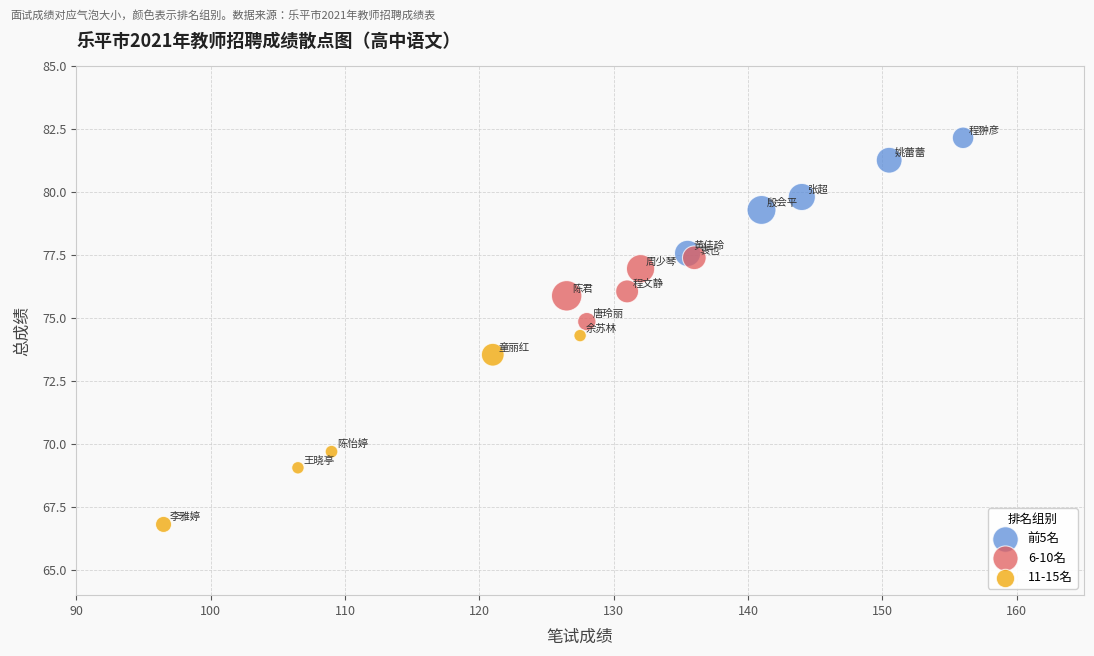

Which series contains the lowest Y value?

11-15名